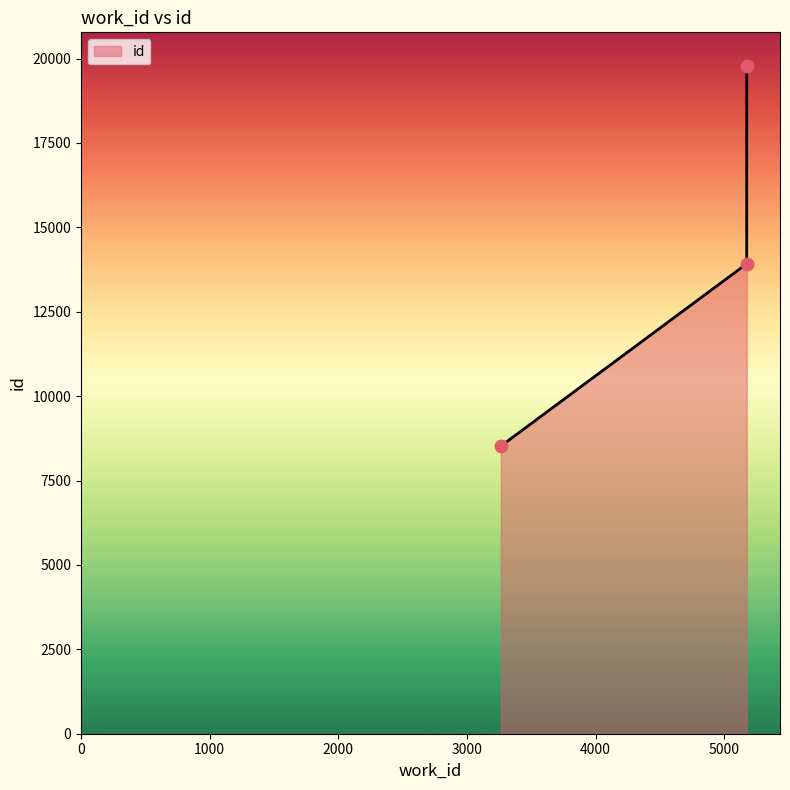

Between 3264 and 5175, which is larger?

5175